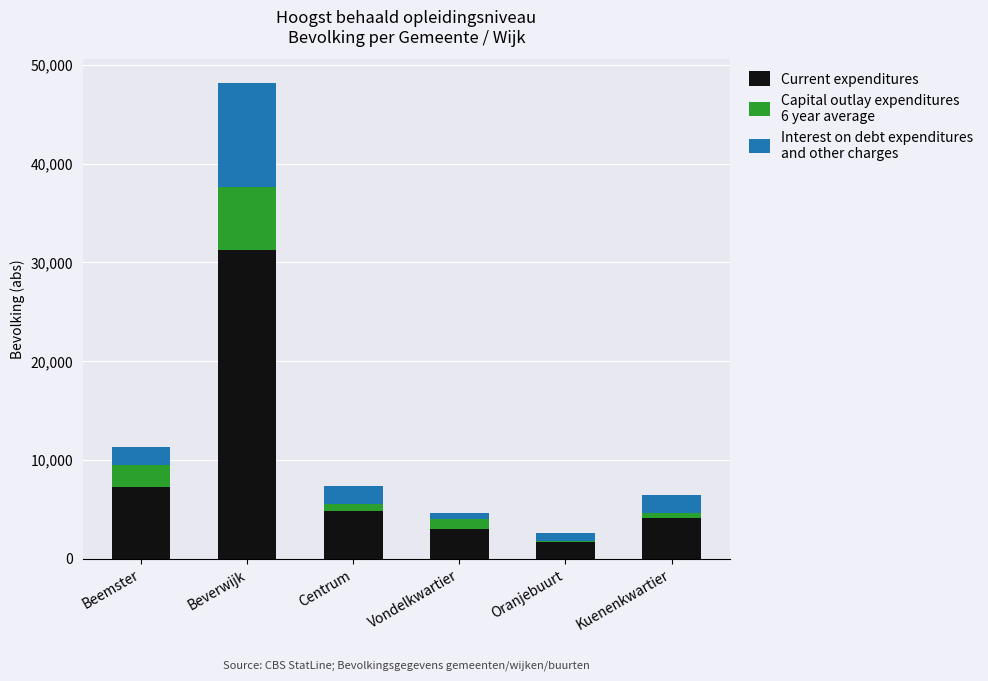

At which category is the sum across all series the highest?

Beverwijk